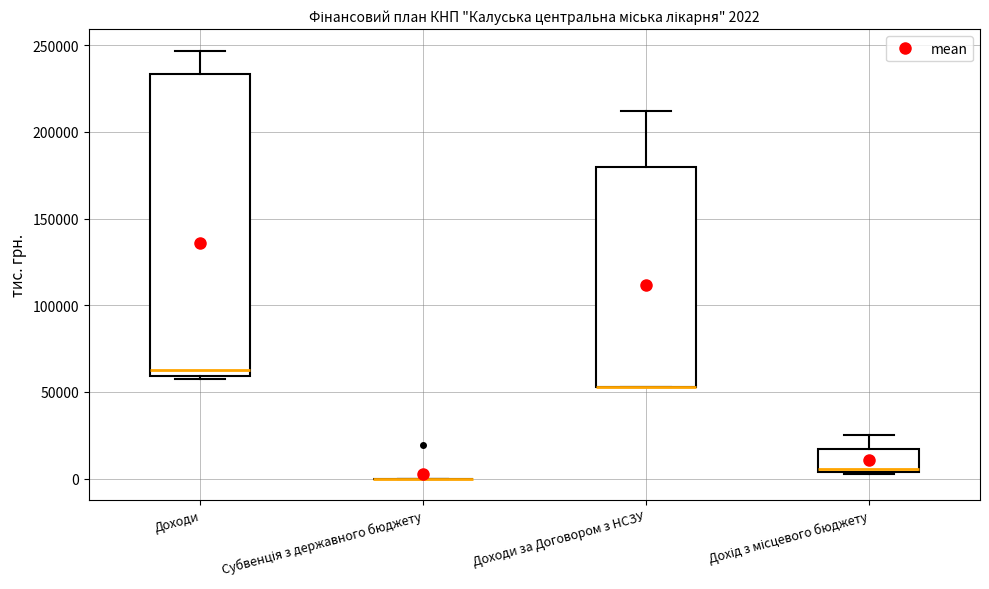

Comparing the boxes themselves (not the whiskers), which one is the tallest?

Доходи